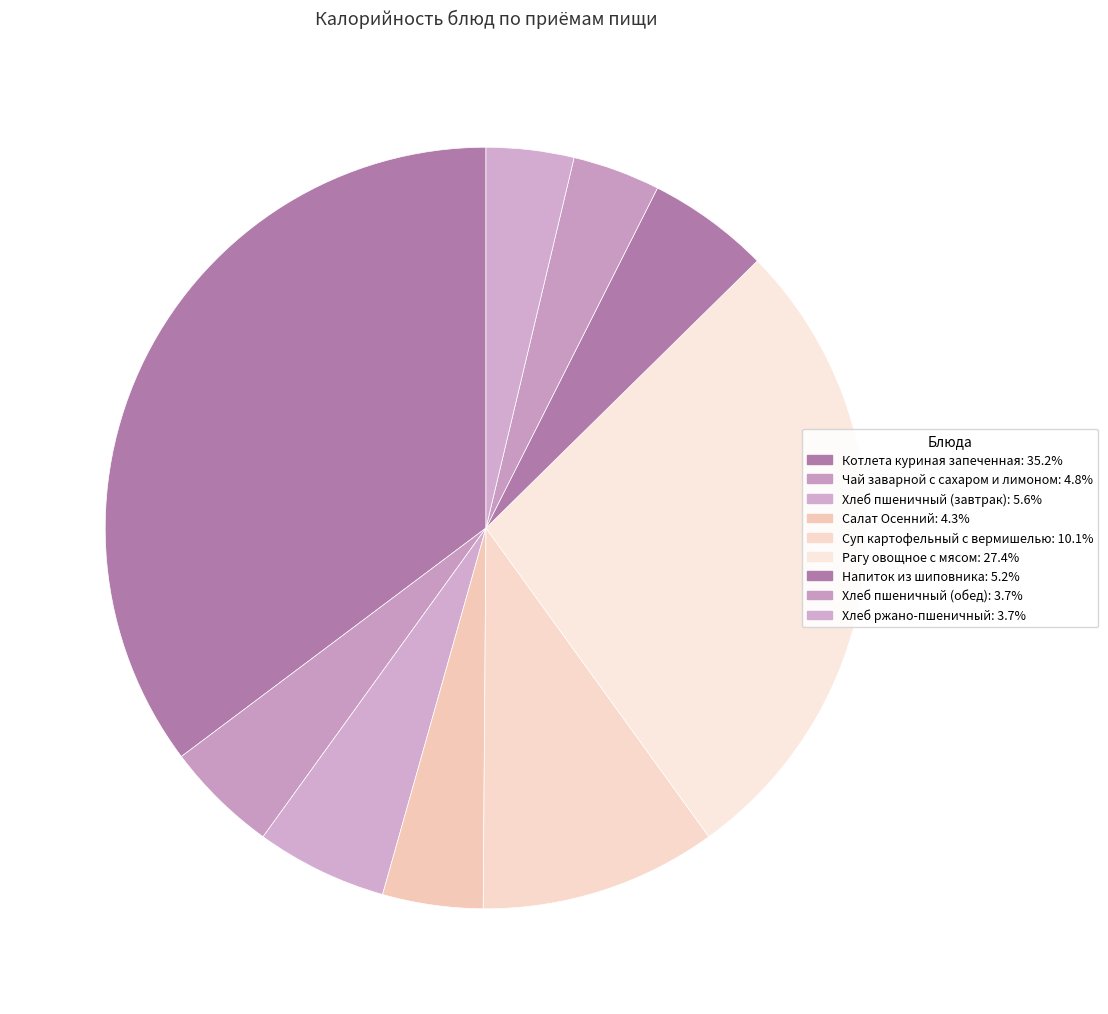

How many segments does this pie chart have?

9